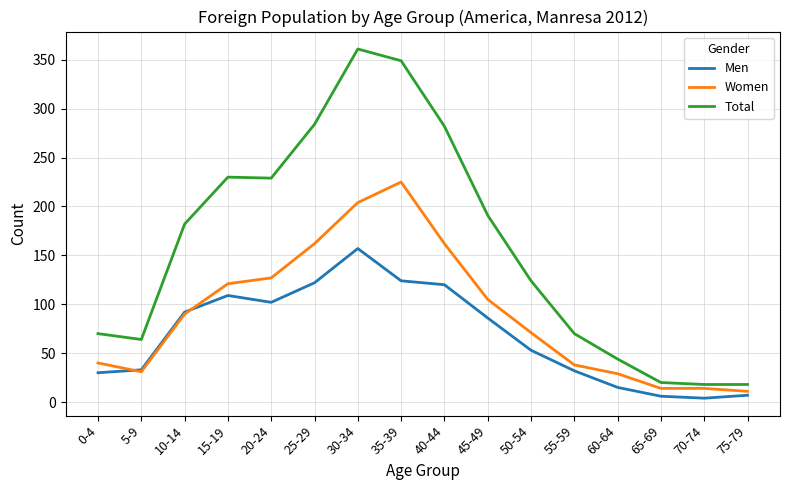

What is the difference between the maximum and minimum values in the Women series?

214